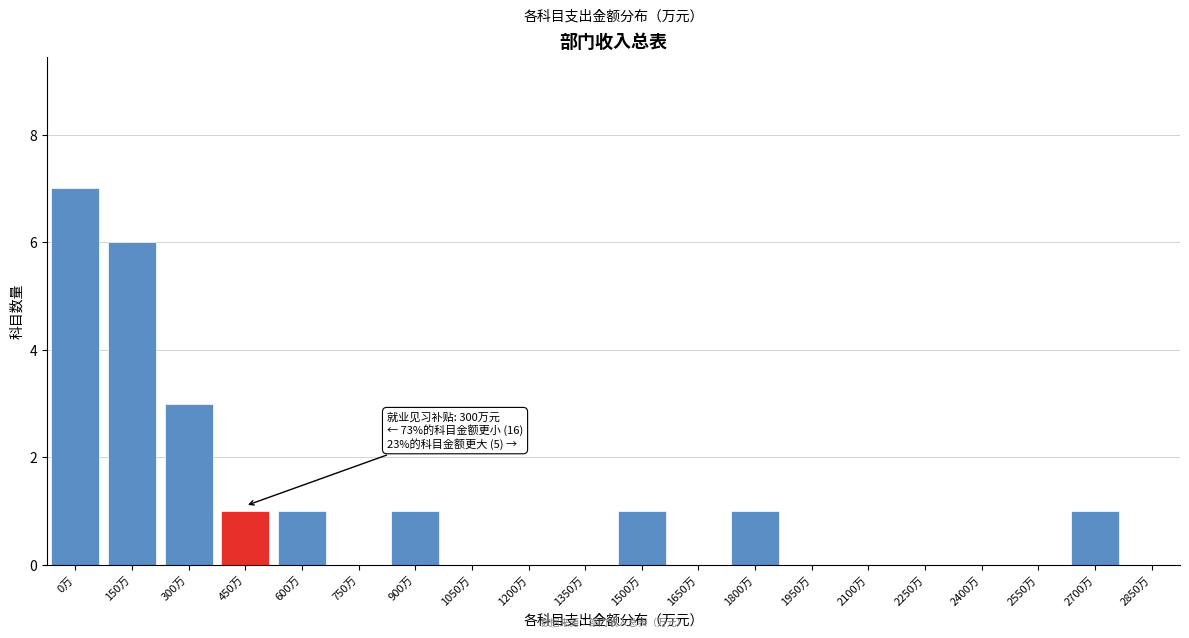

Reading left to right, what are all the values shown in this chart?

0万=7	150万=6	300万=3	450万=1	600万=1	750万=0	900万=1	1050万=0	1200万=0	1350万=0	1500万=1	1650万=0	1800万=1	1950万=0	2100万=0	2250万=0	2400万=0	2550万=0	2700万=1	2850万=0